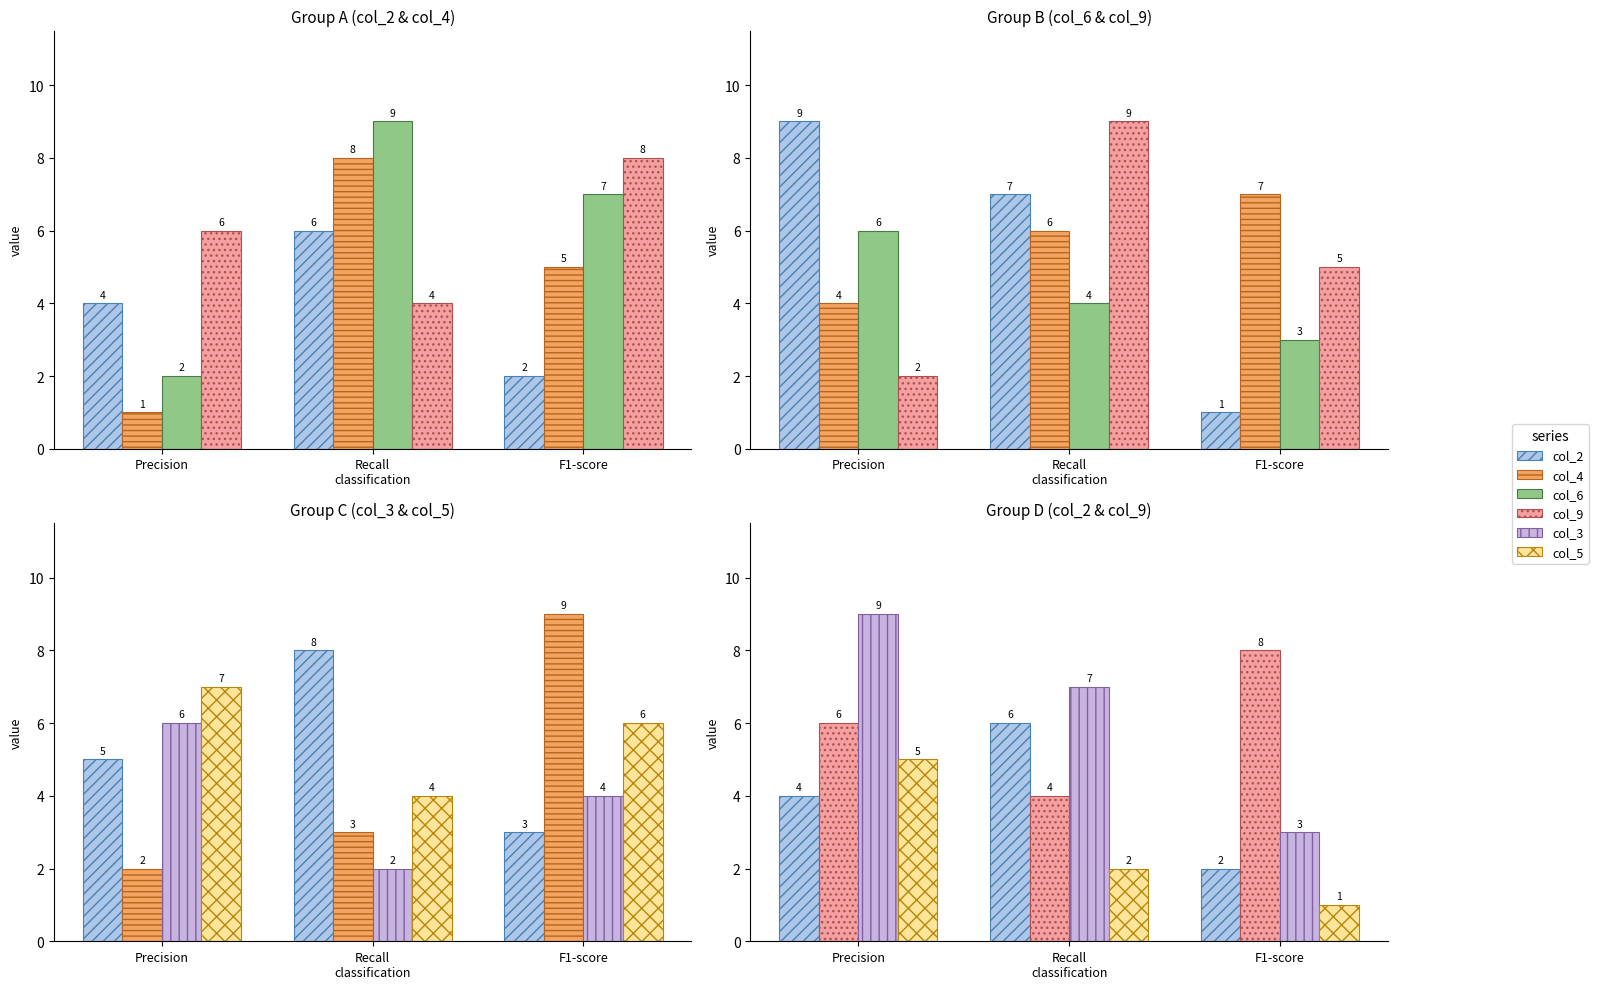

Where is col_6 nearest to the value 4?

Recall
classification